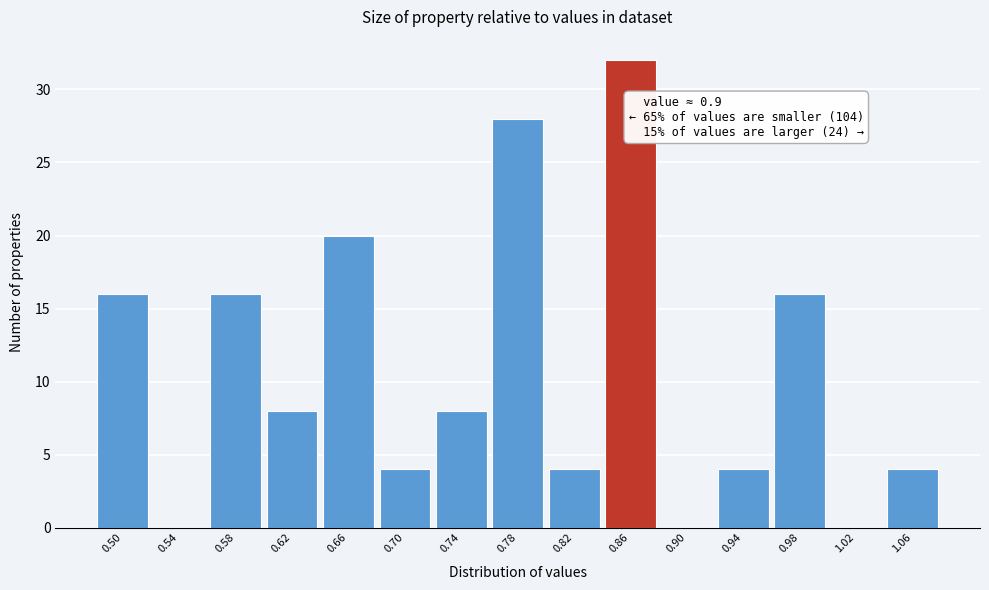

Reading left to right, transcribe all the data shown in this chart.

0.50=16	0.54=0	0.58=16	0.62=8	0.66=20	0.70=4	0.74=8	0.78=28	0.82=4	0.86=32	0.90=0	0.94=4	0.98=16	1.02=0	1.06=4